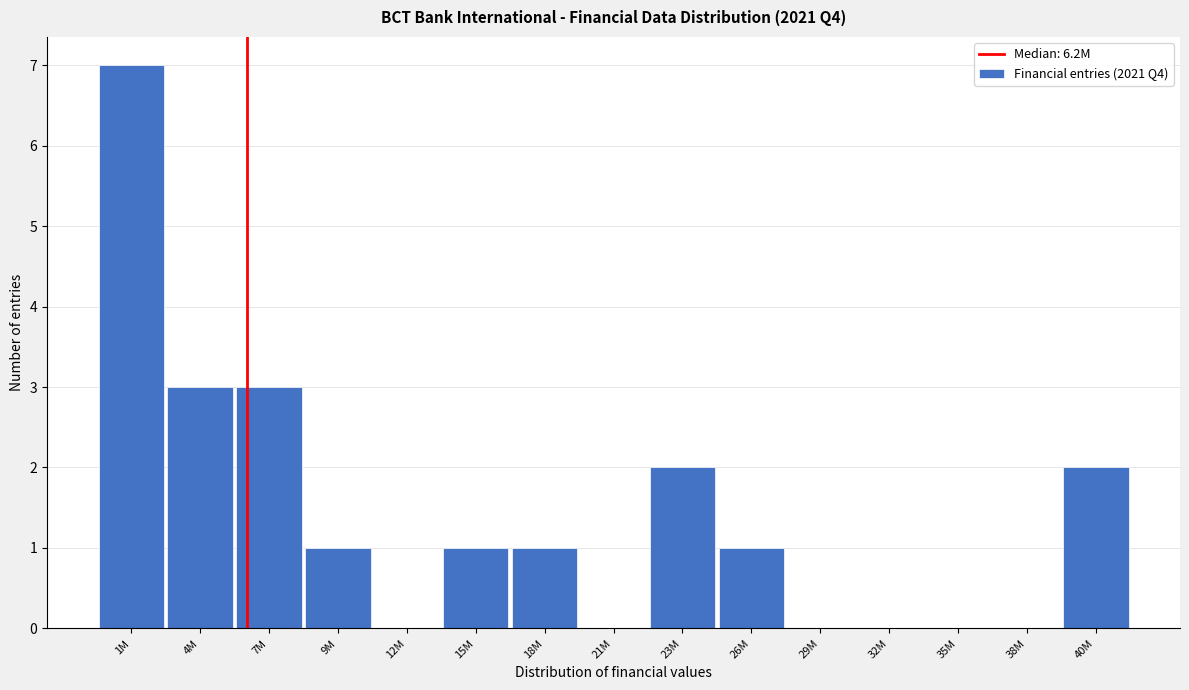

Reading left to right, list all the values displayed in this chart.

1M=7	4M=3	7M=3	9M=1	12M=0	15M=1	18M=1	21M=0	23M=2	26M=1	29M=0	32M=0	35M=0	38M=0	40M=2